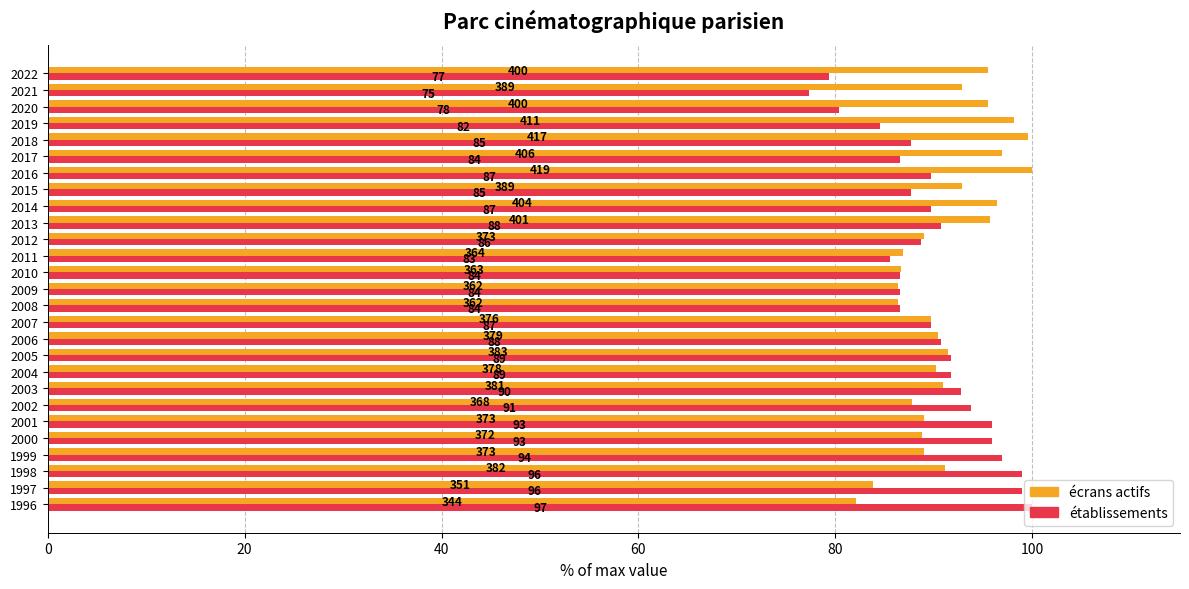

What is the lowest value of the écrans actifs series?

82.1